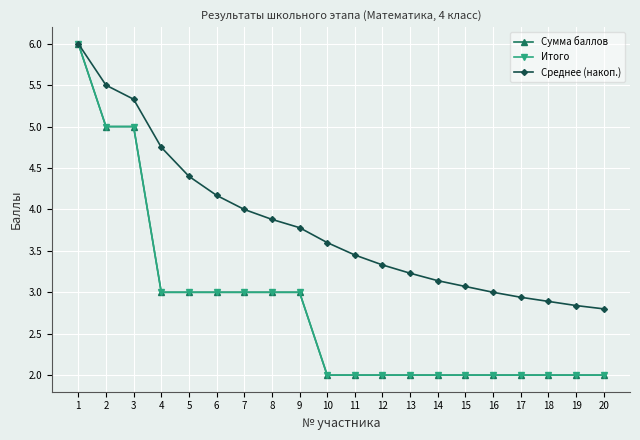

Which series has the largest range (max minus min)?

Сумма баллов